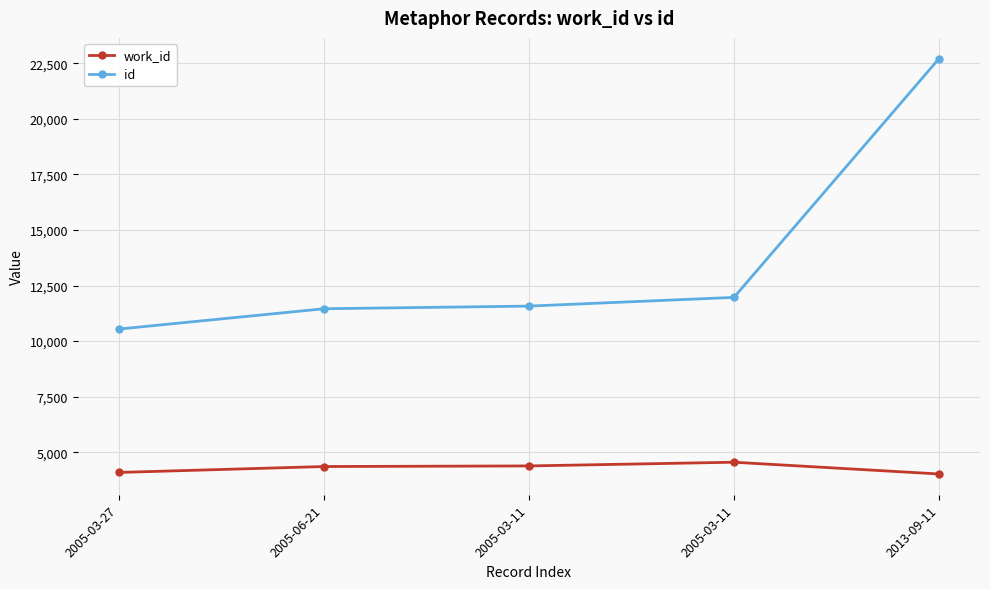

Count the number of data series in this chart.

2